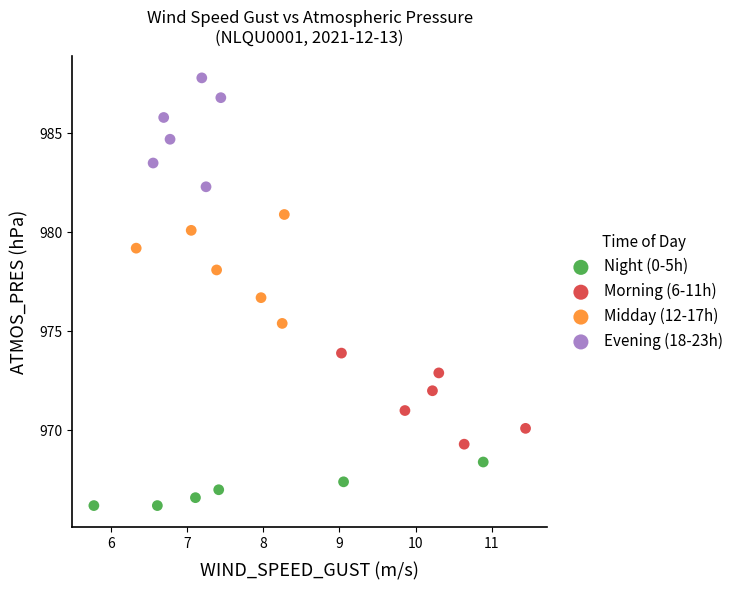

Which series contains the lowest Y value?

Night (0-5h)